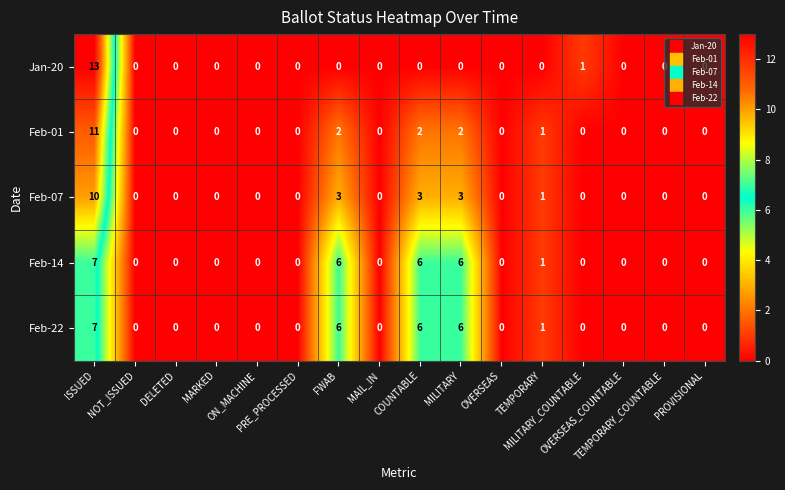

At how many categories does at least one series exceed 7?

1